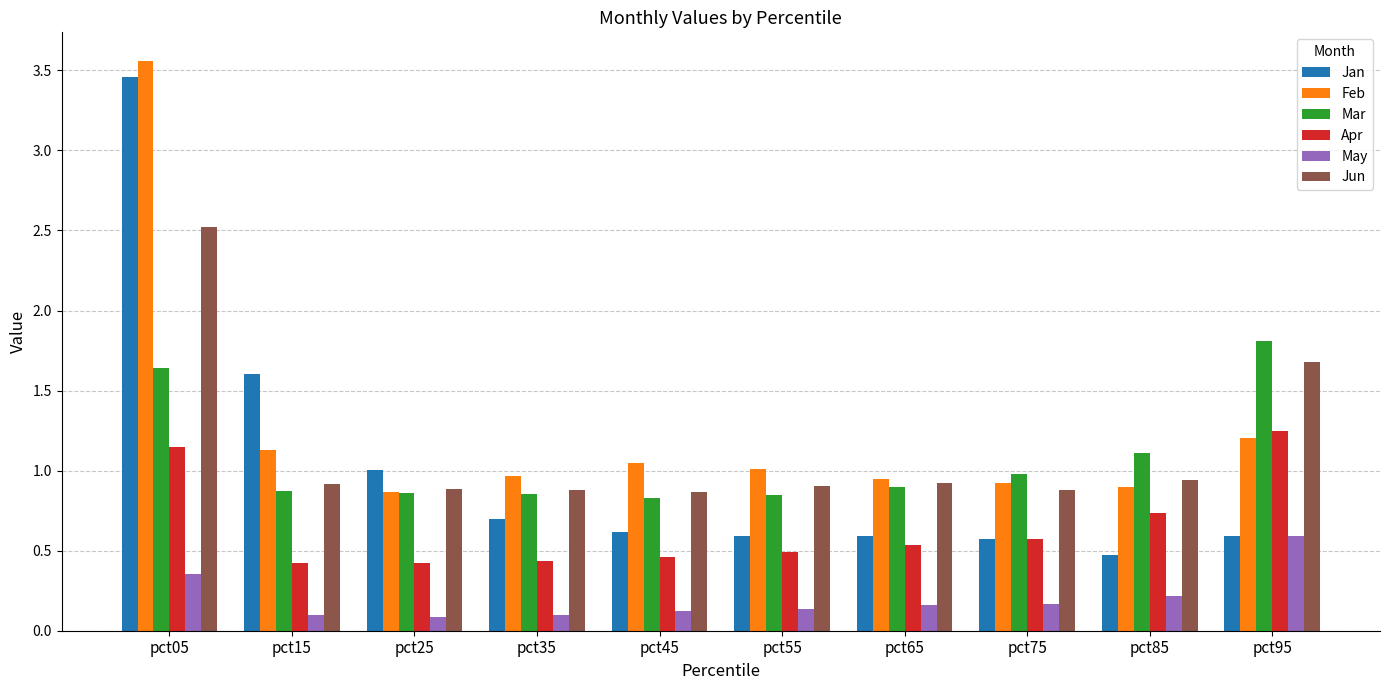

What is the difference between the second highest and minimum values in the May series?

0.3